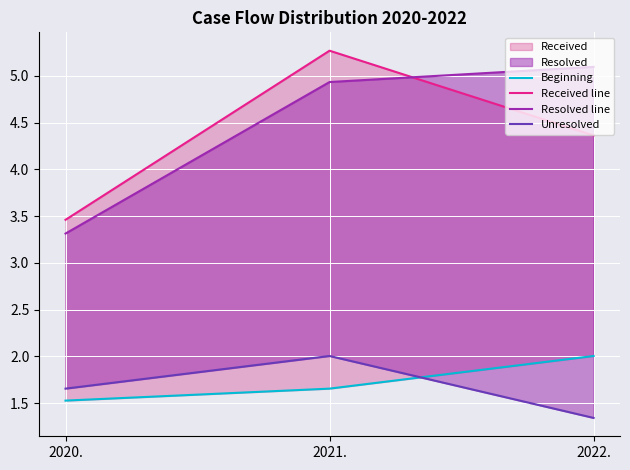

Where does the Received line series first go above 4?

2021.